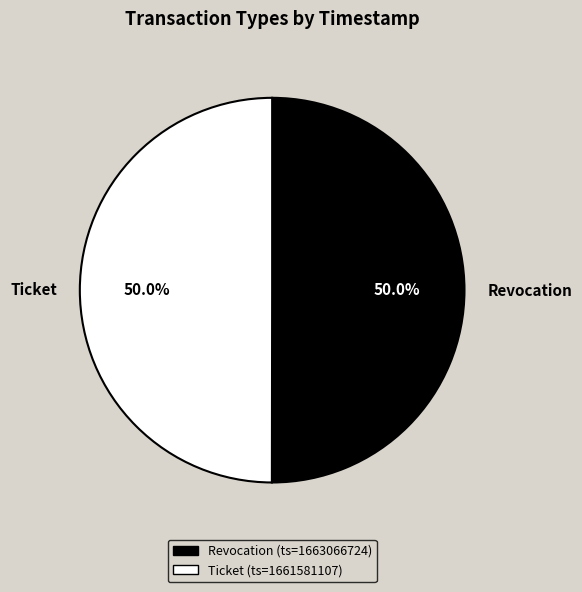

Is the sum of Ticket and Revocation greater than half?

Yes